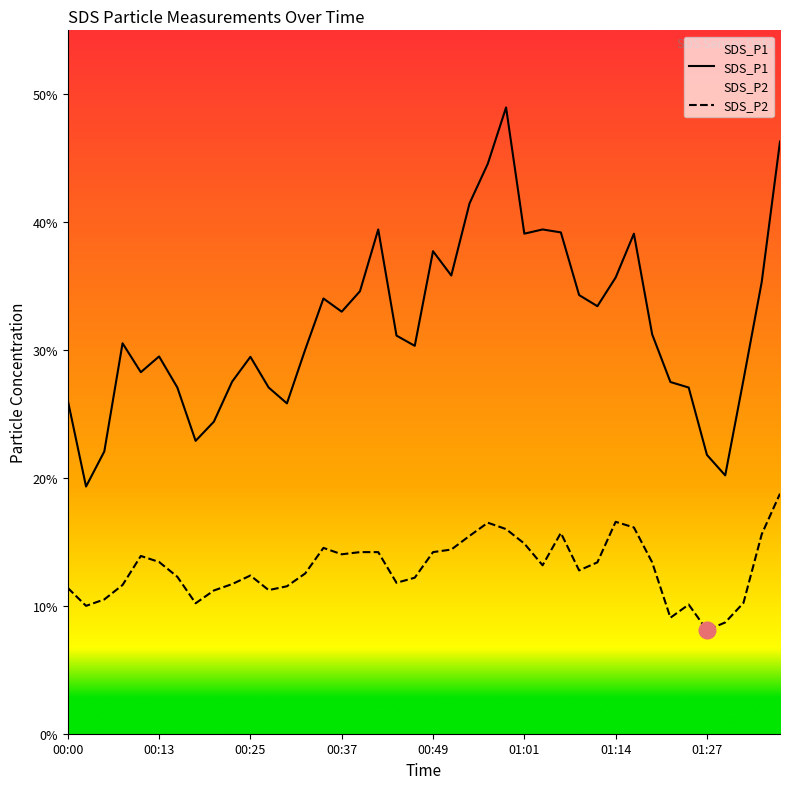

The SDS_P2 series shows 14.2 at 00:39. True or false?

True